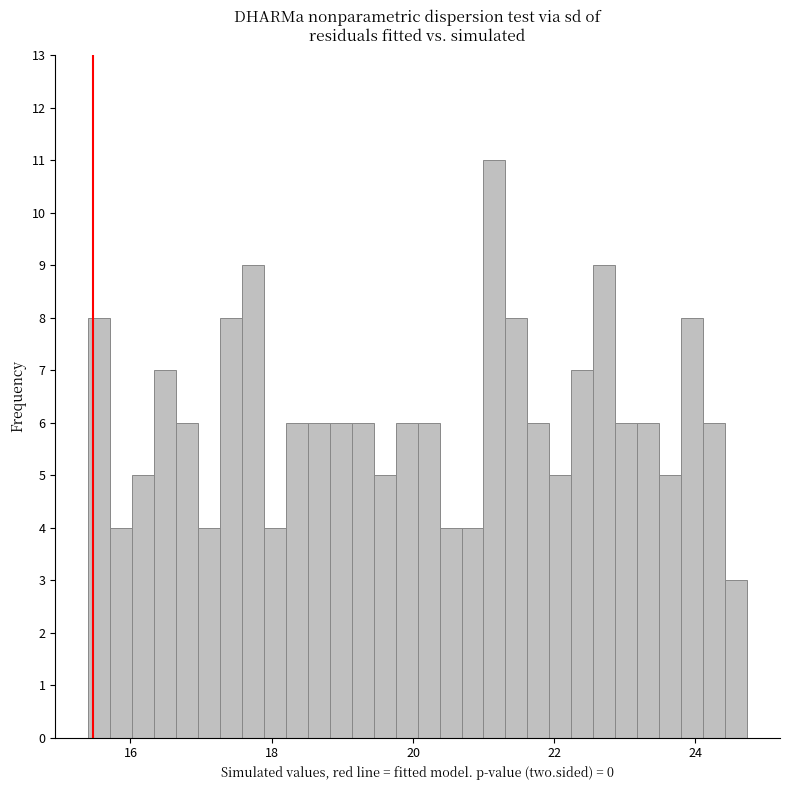

Read against the x-axis, roughly where is the centre of the tallest bar?

21.2